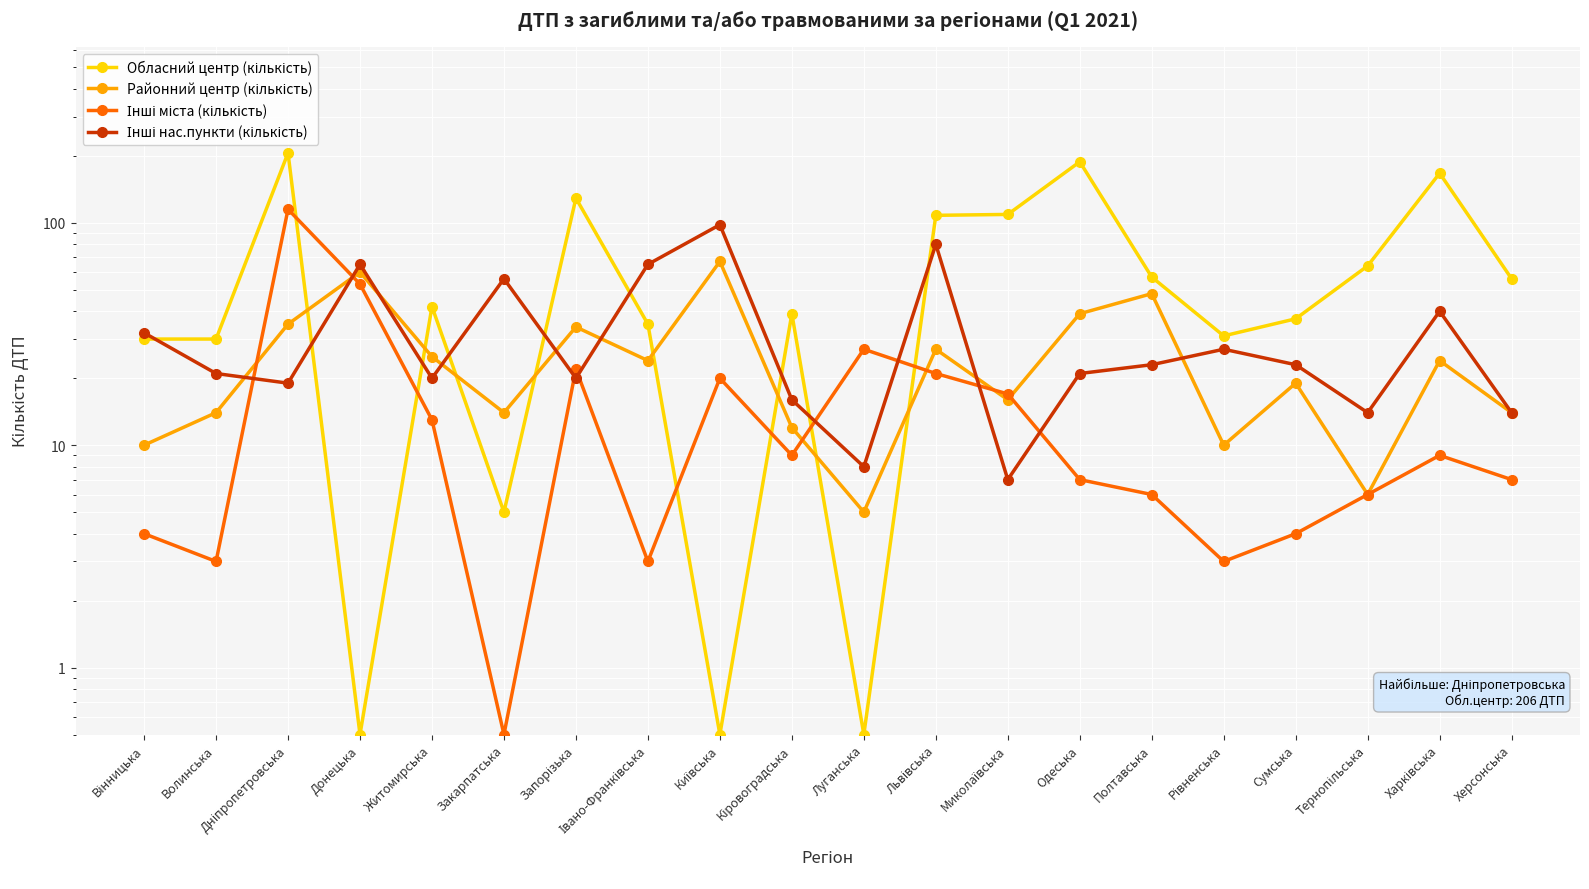

How many times do Інші міста (кількість) and Інші нас.пункти (кількість) cross each other?

8